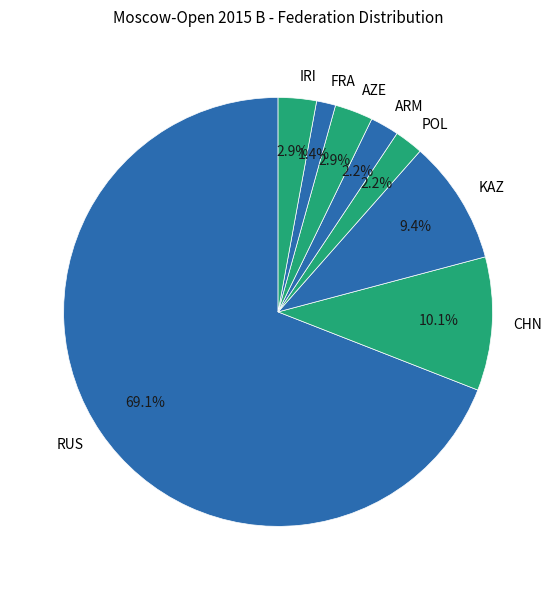

What portion of the pie excludes IRI?

97.1%